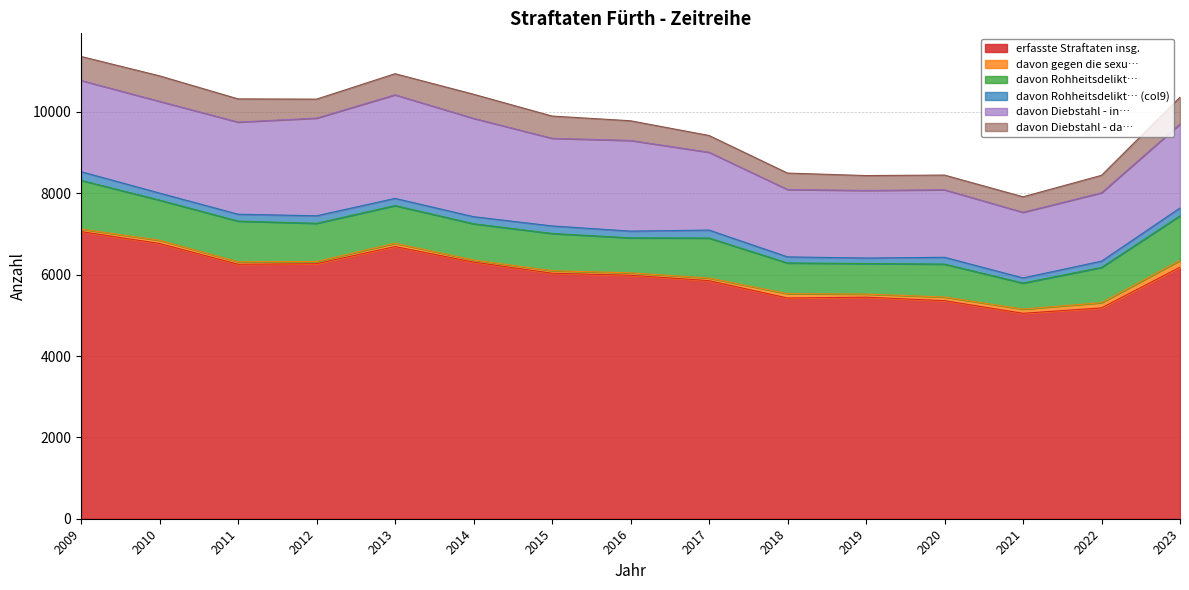

Does the chart have visible grid lines?

Yes